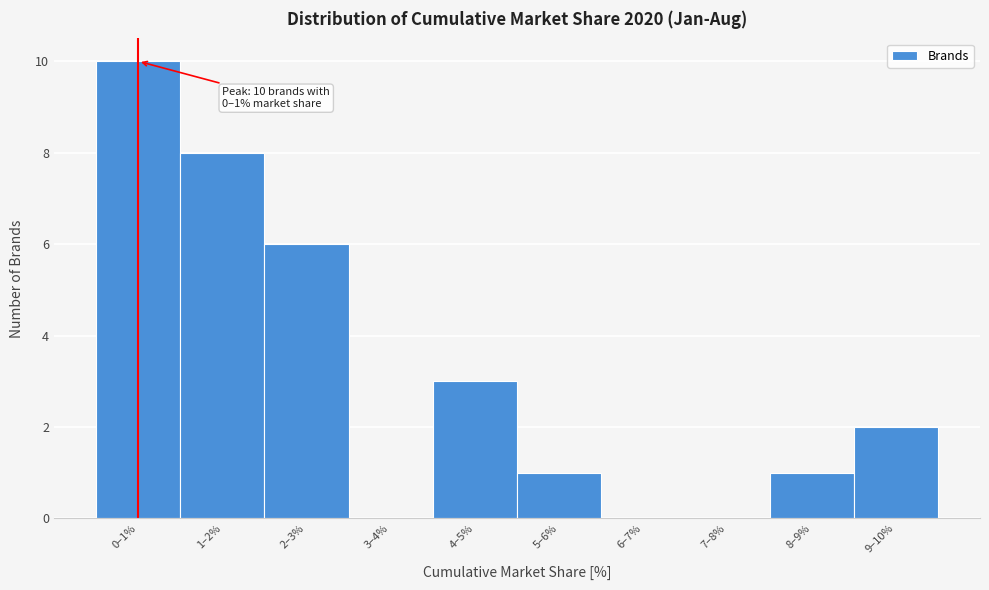

Reading left to right, extract all data points from this chart.

0–1%=10	1–2%=8	2–3%=6	3–4%=0	4–5%=3	5–6%=1	6–7%=0	7–8%=0	8–9%=1	9–10%=2